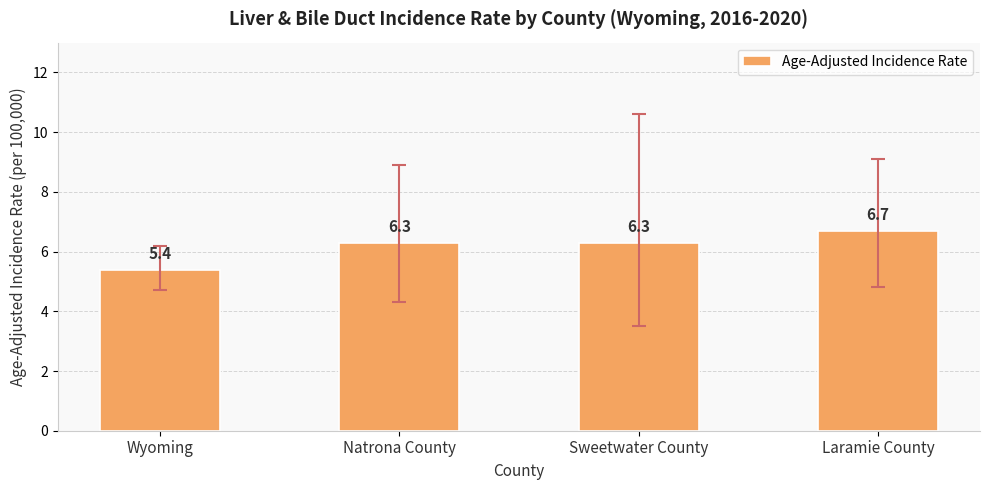

At which label does the data first exceed 6?

Natrona County